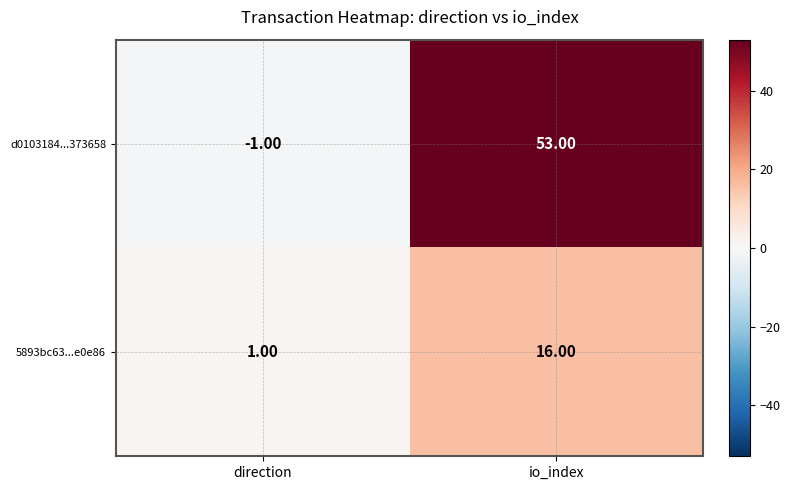

Count the number of data series in this chart.

2